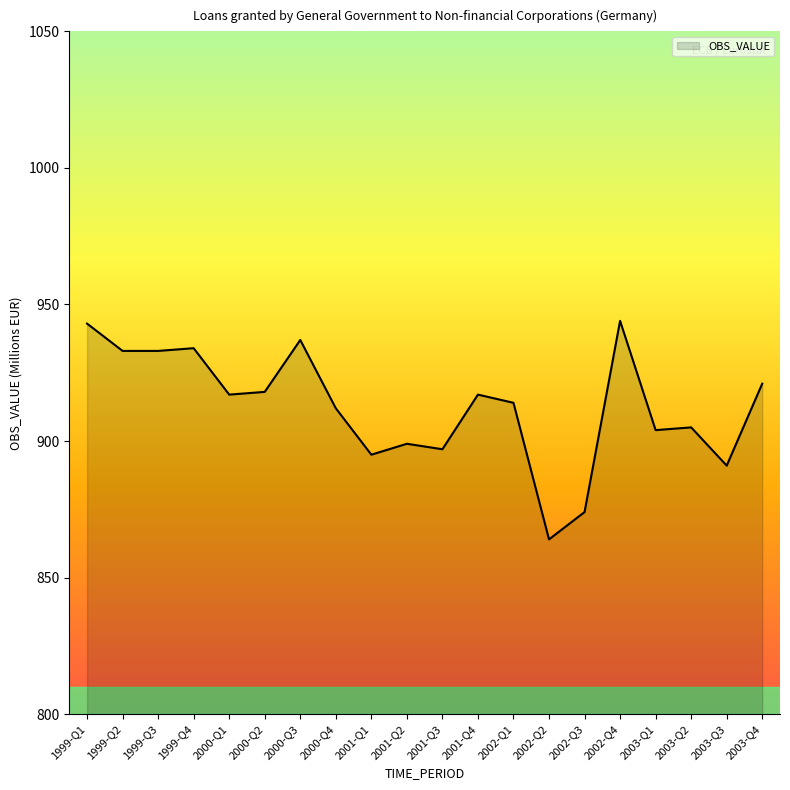

The value at 2002-Q4 is 944. True or false?

True